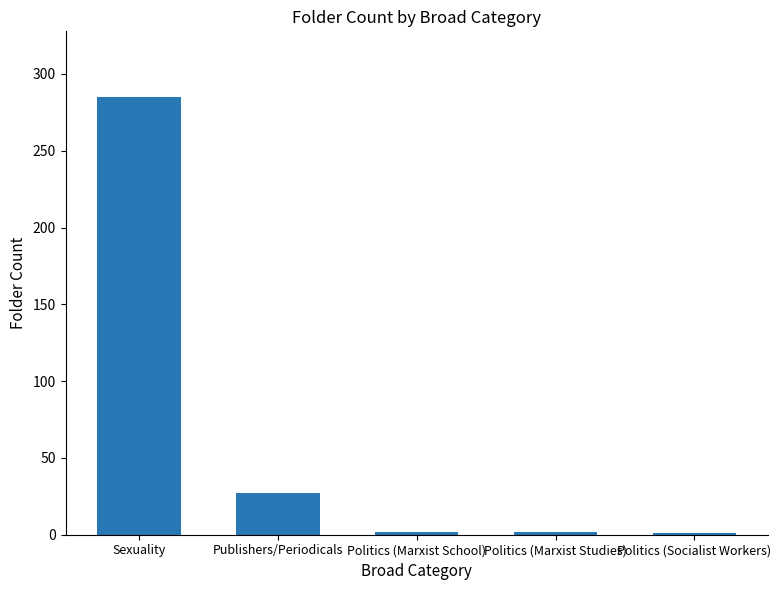

The value at Publishers/Periodicals is 27. True or false?

True